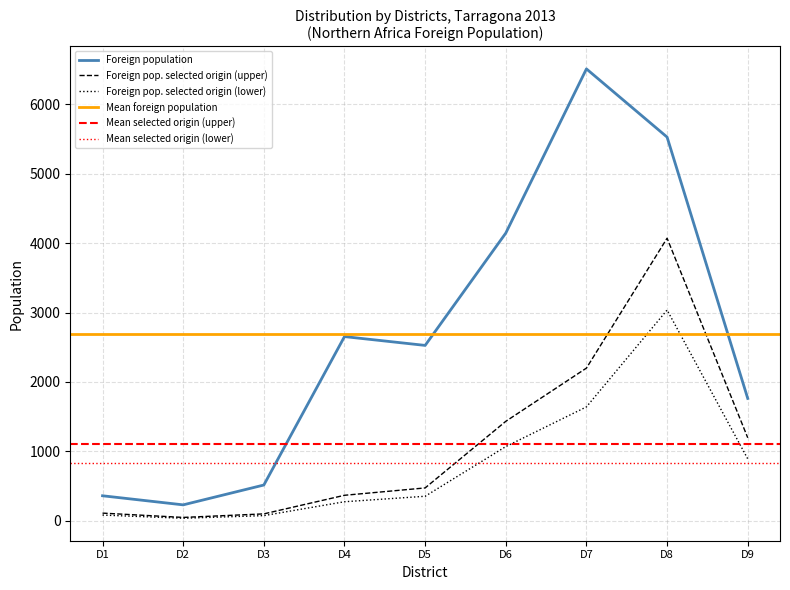

Which category has the highest value in the Foreign population series?

D7